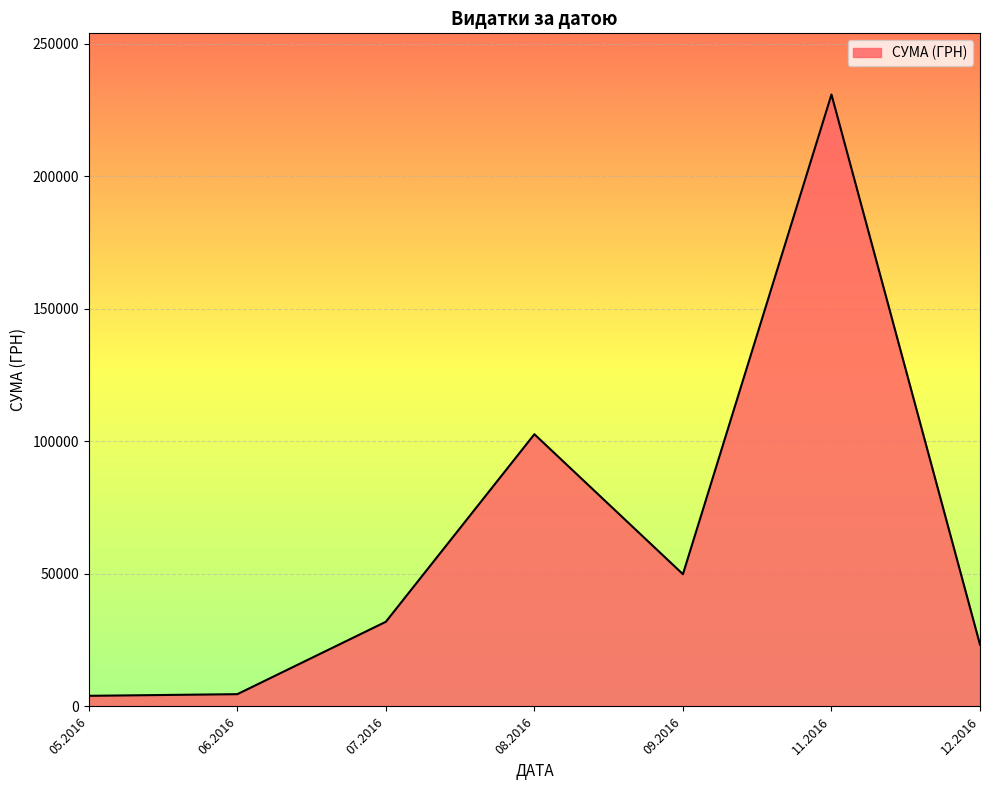

What is the change in value from 07.2016 to 11.2016?

+198899.8